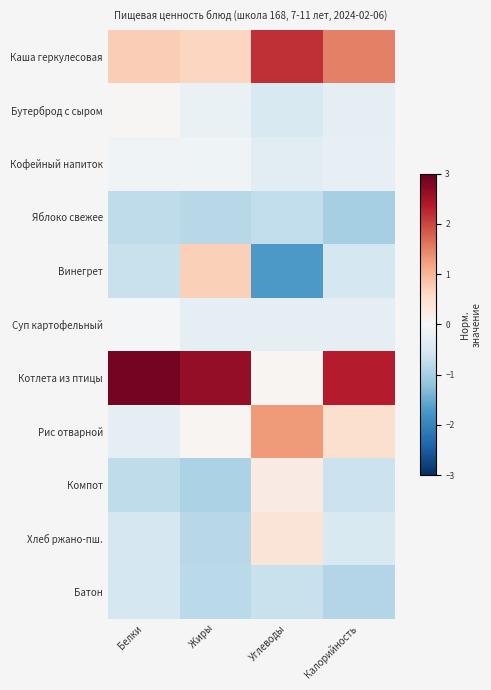

What is the maximum value shown in the chart?

2.9